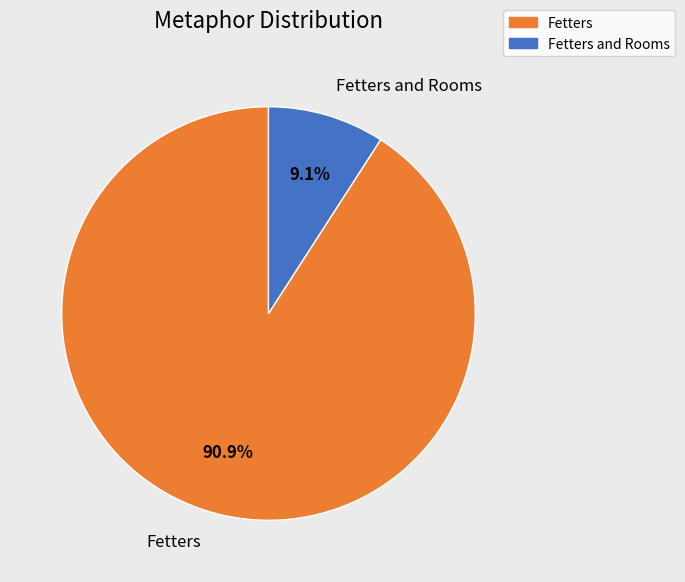

How many segments does this pie chart have?

2